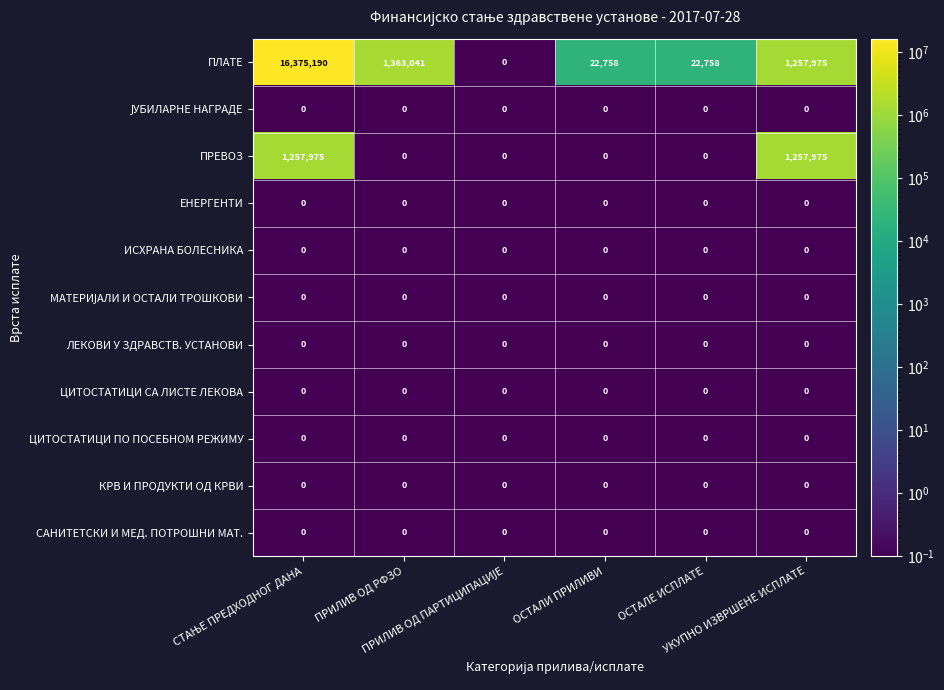

Which series has the largest total across all categories?

ПЛАТЕ